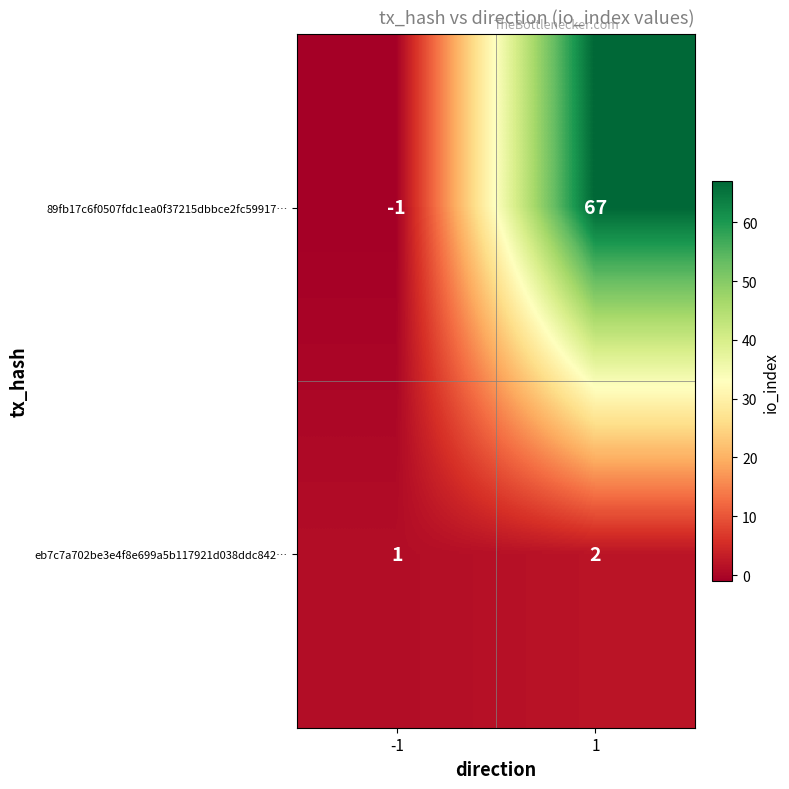

What is the sum of all 89fb17c6f0507fdc1ea0f37215dbbce2fc59917… values?

66